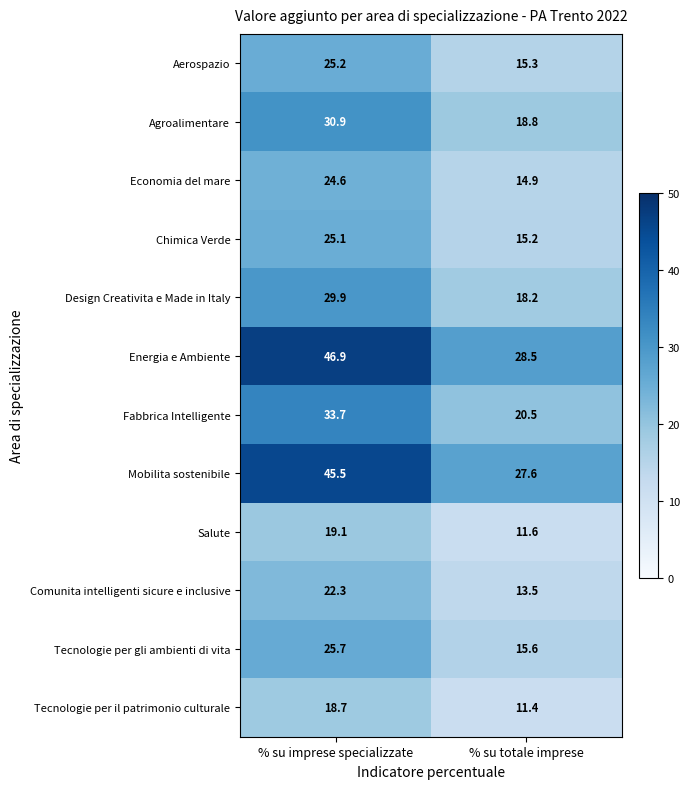

What is the spread (max minus min) of values at % su totale imprese?

17.1